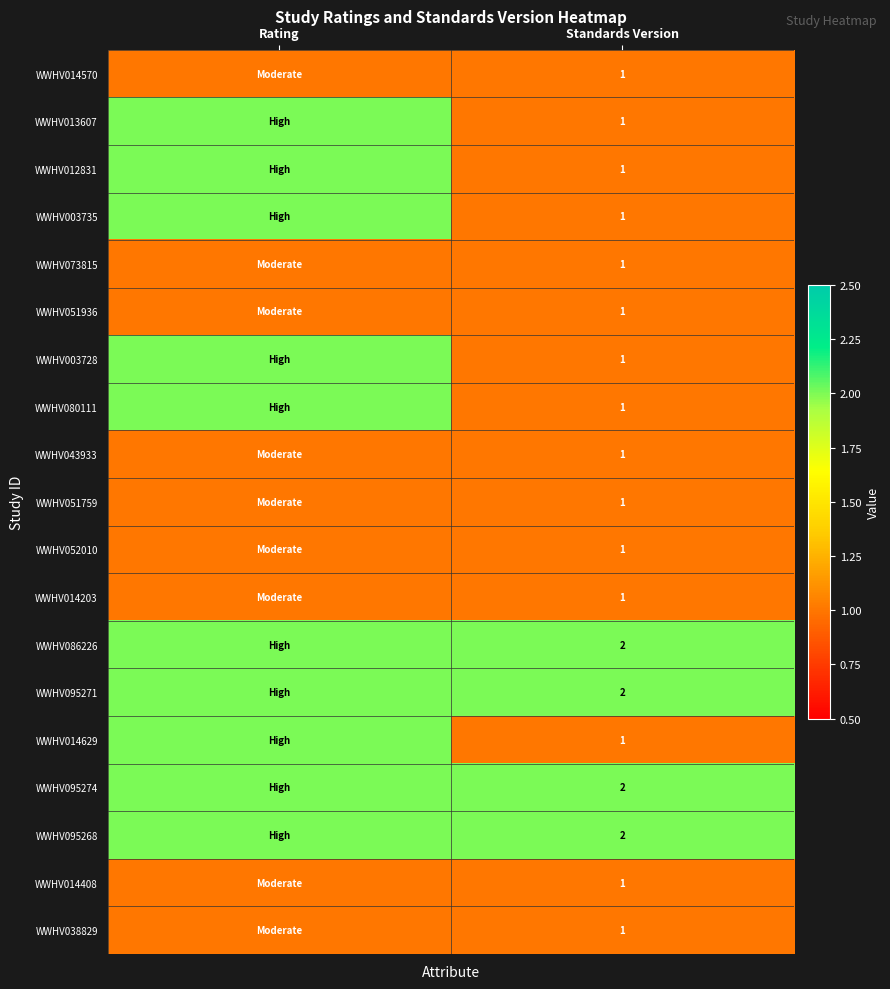

At which category is the sum across all series the highest?

Rating